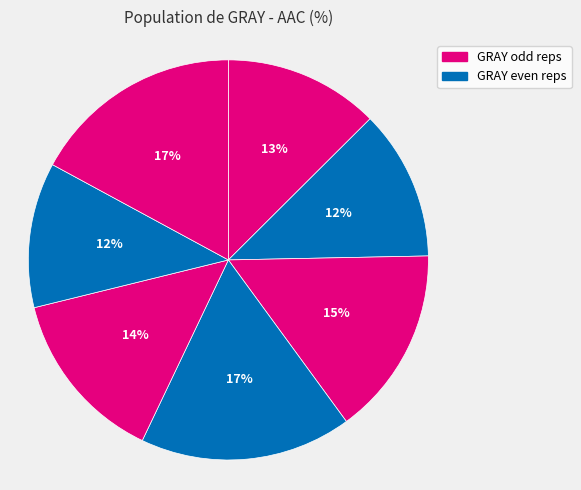

Which slice is the smallest?

GRAY rep 6